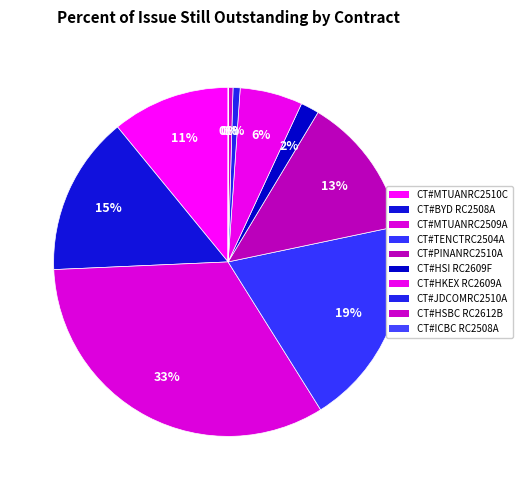

Count the number of slices in the pie.

10